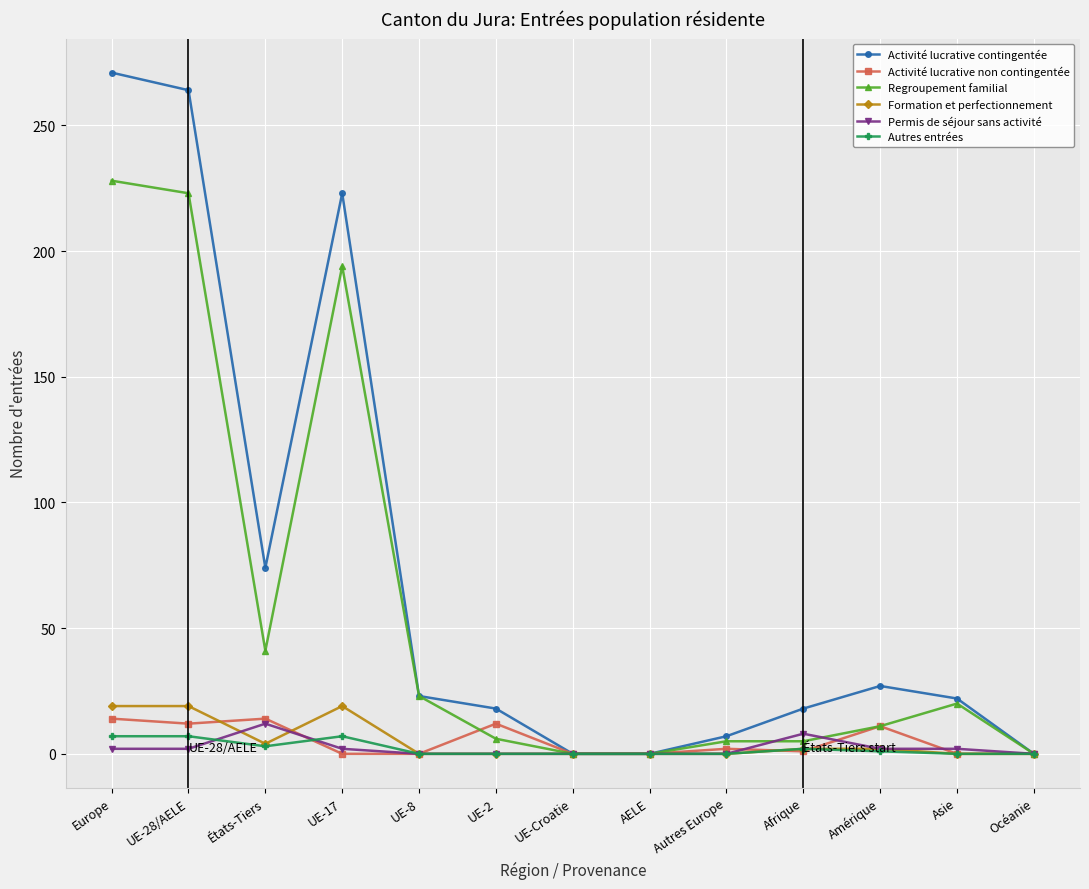

Between États-Tiers and Asie, which series saw the biggest shift?

Activité lucrative contingentée